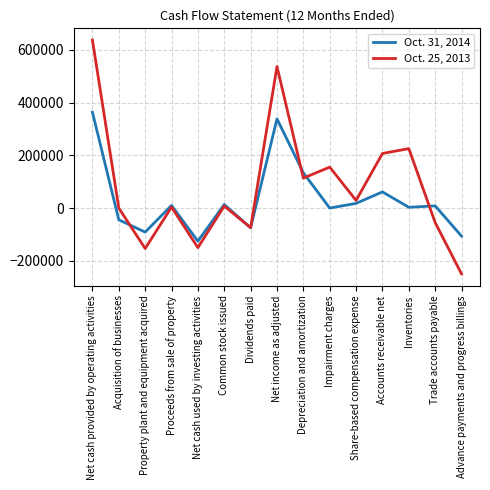

What is the average value of the Oct. 25, 2013 series?

82127